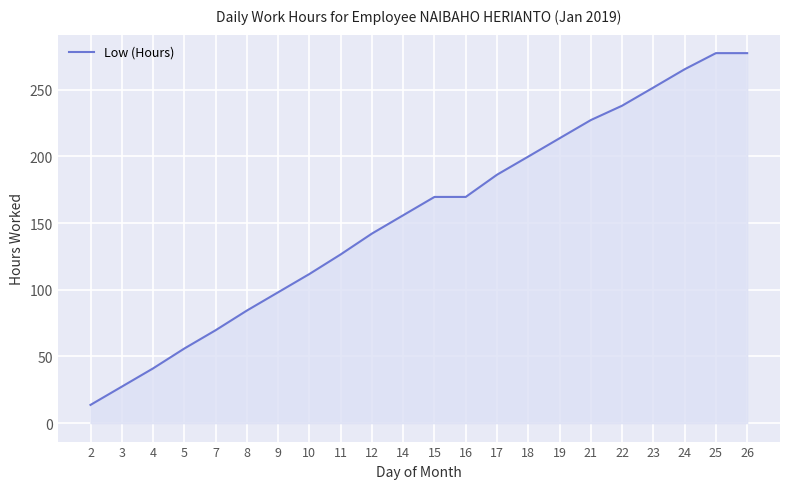

At which label is the value closest to 145?

12